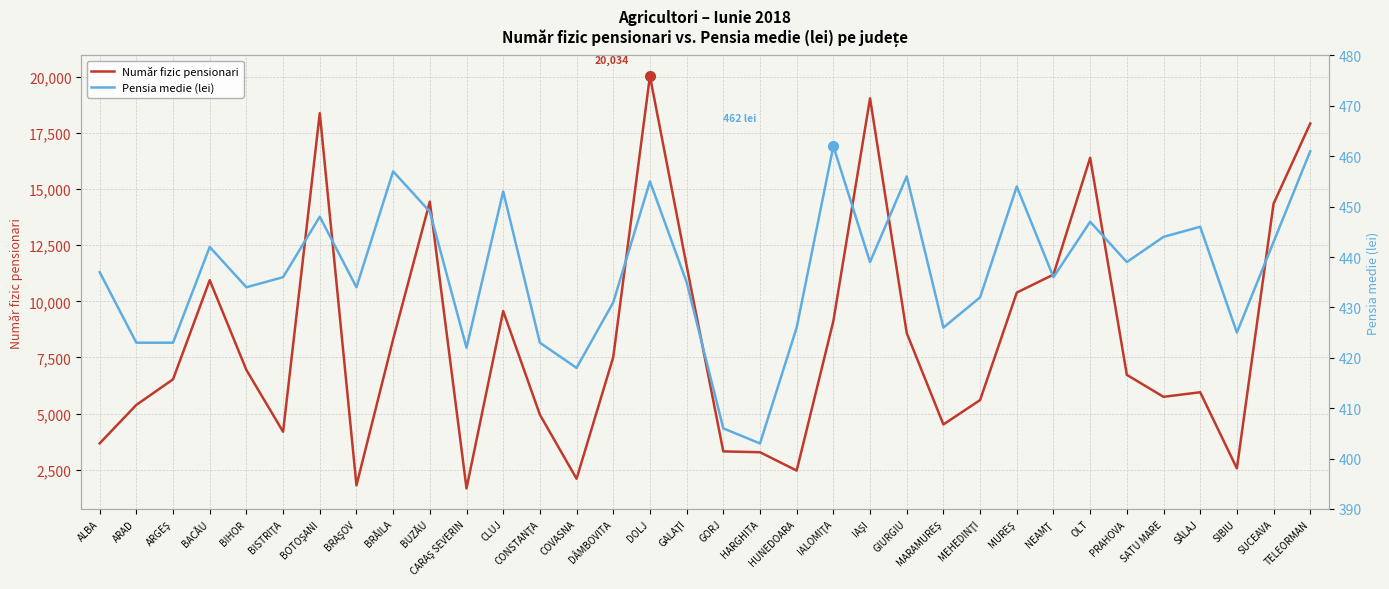

At which category is the sum across all series the highest?

DOLJ